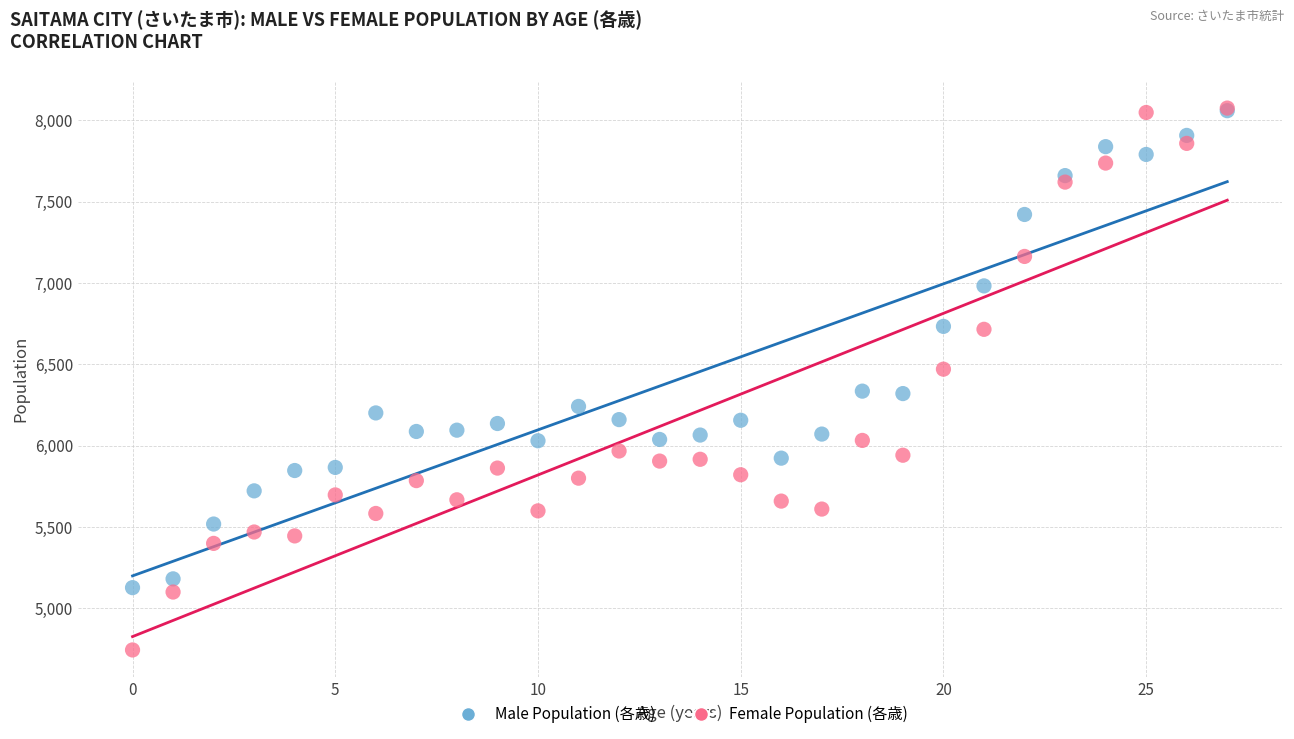

Which series has the widest spread of Y values?

Female Population (各歳)